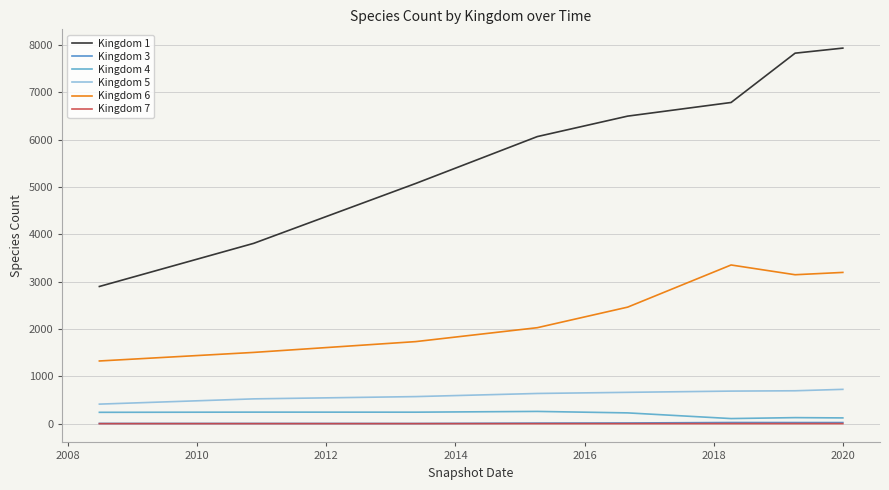

Does the chart display data point markers on the line(s)?

No